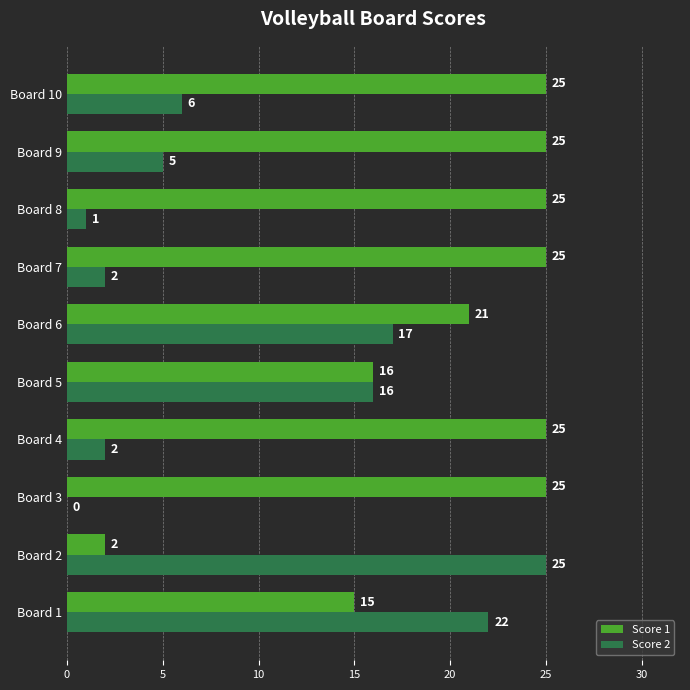

What is the greatest value displayed?

25